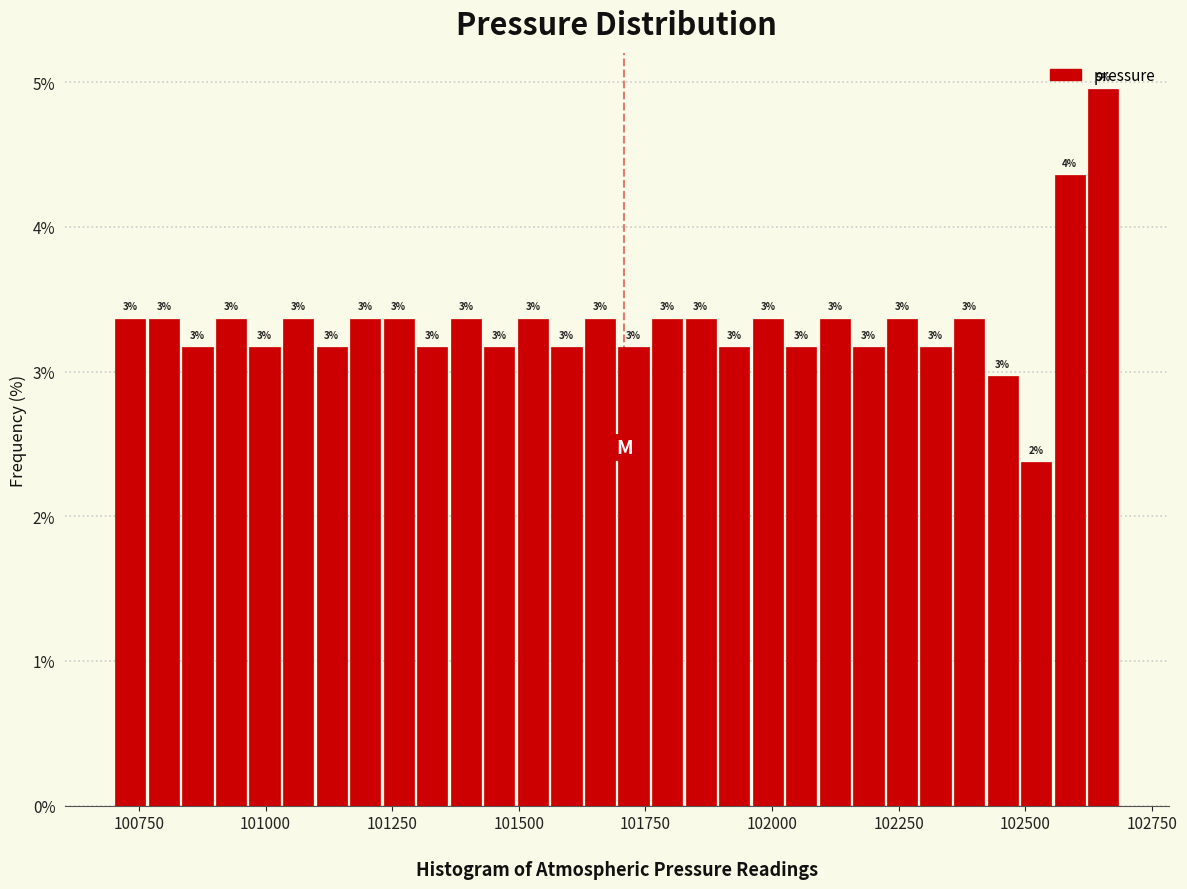

Read against the x-axis, roughly where is the centre of the tallest bar?

102650